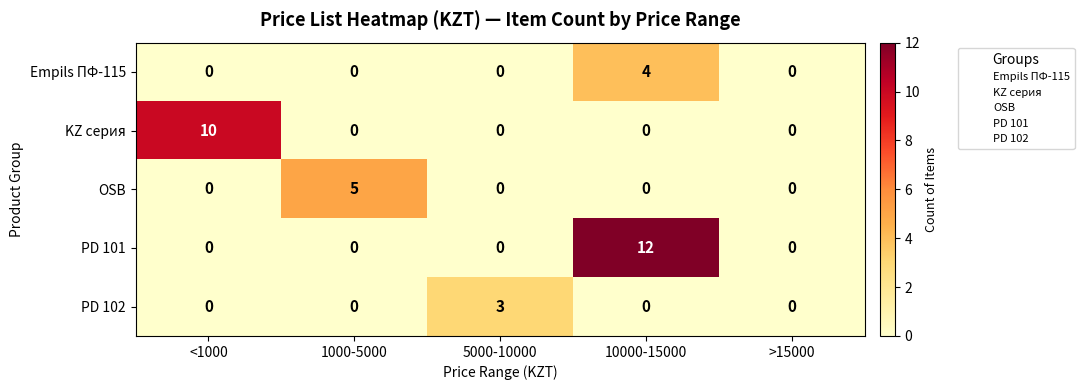

Which series has the largest total across all categories?

PD 101